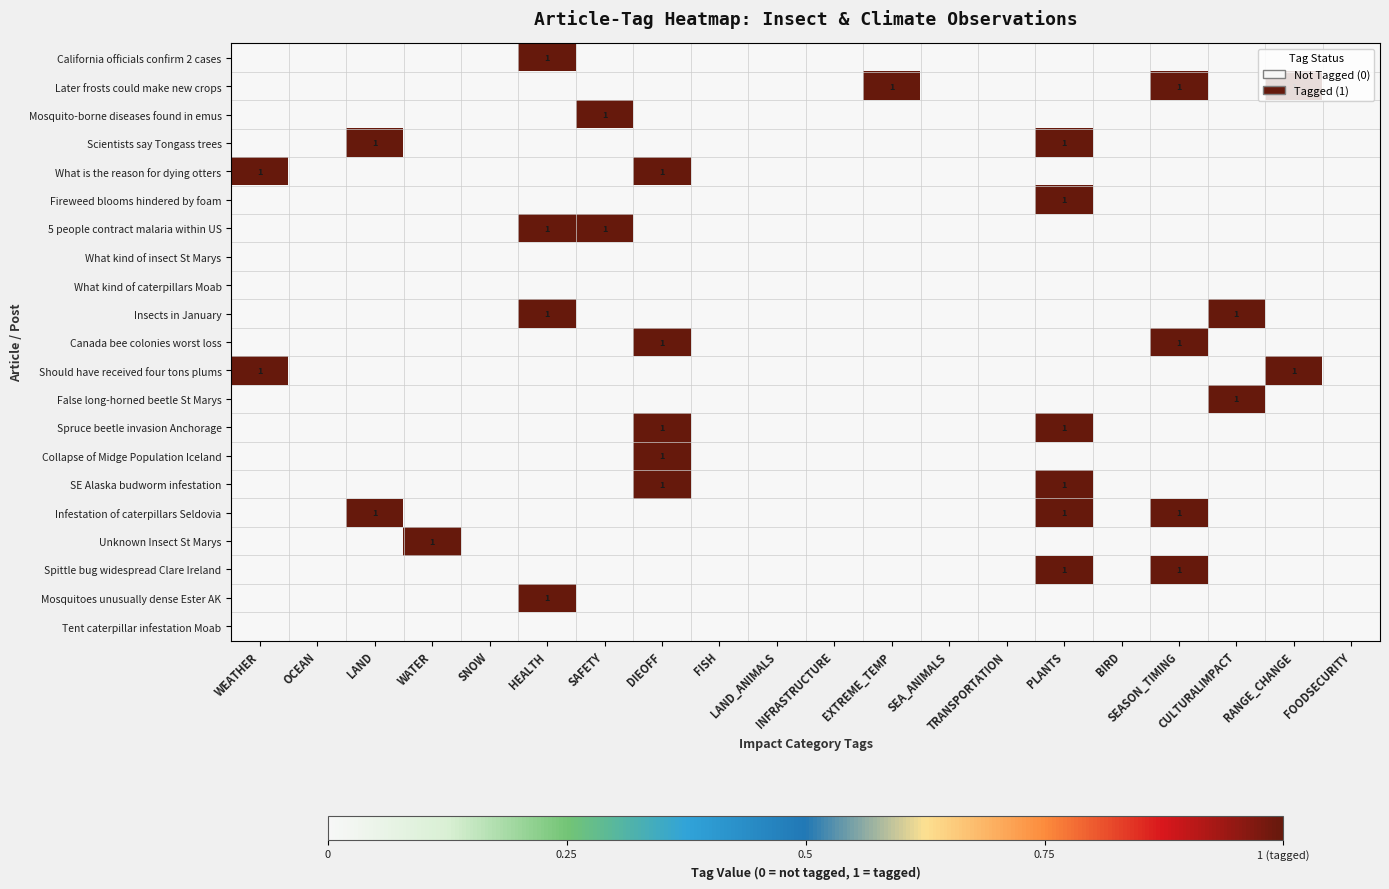

Is the value of Insects in January at INFRASTRUCTURE greater than the value of What kind of insect St Marys at LAND_ANIMALS?

No